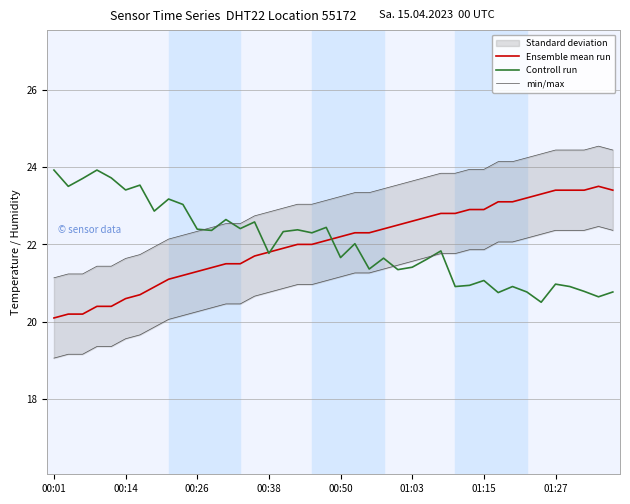

Which series has the largest total across all categories?

Ensemble mean run